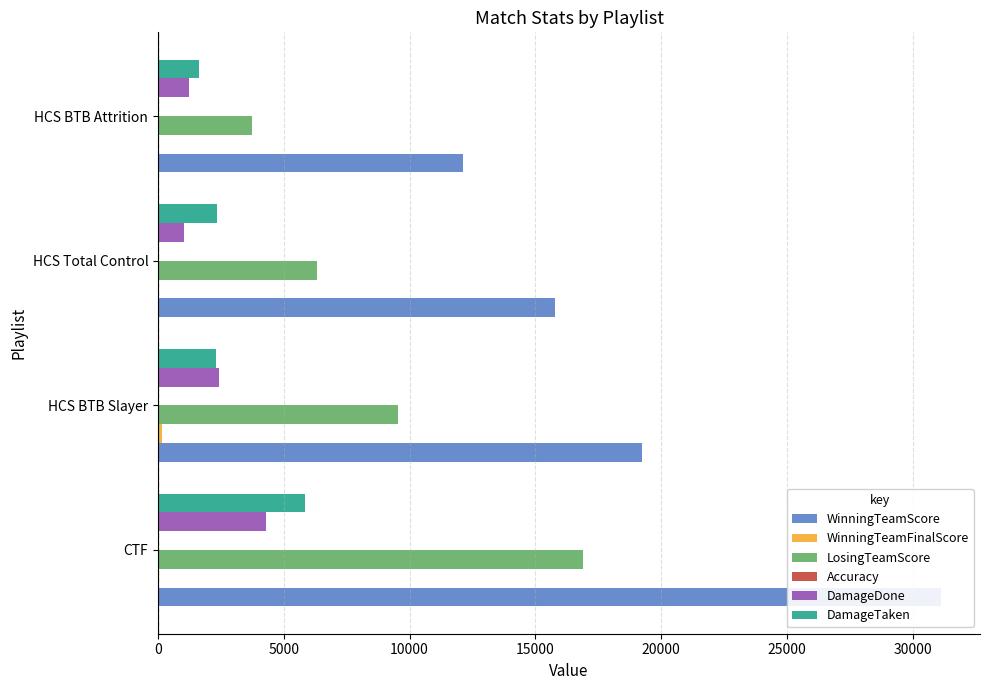

What is the difference between the second highest and minimum values in the DamageDone series?

1414.0